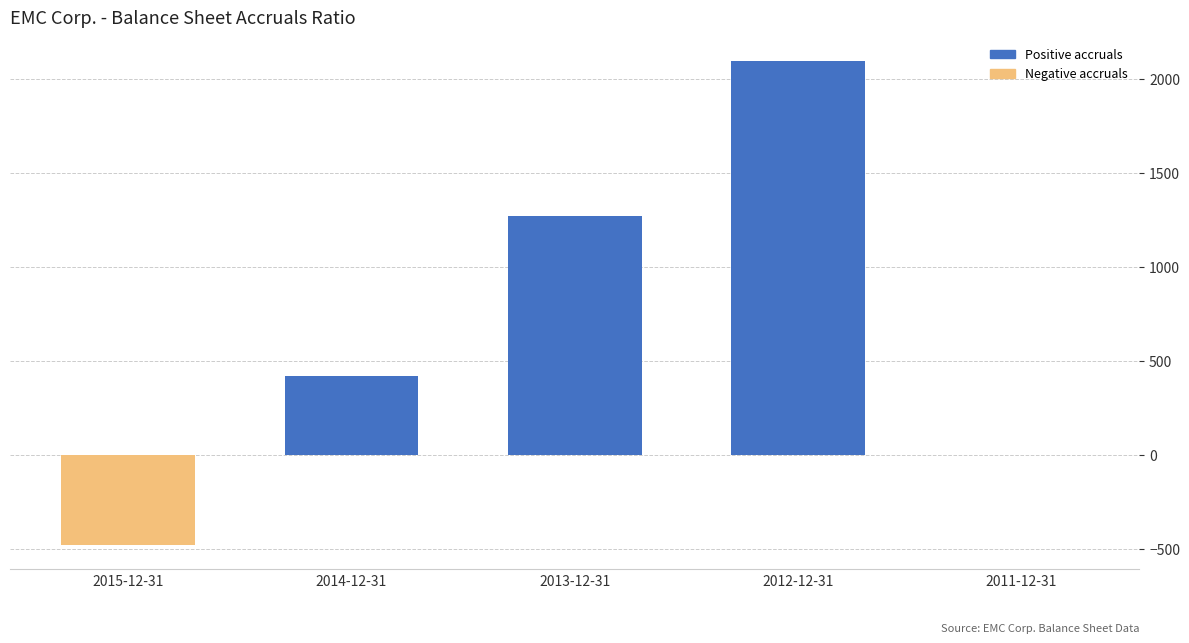

Reading left to right, transcribe all the data shown in this chart.

2015-12-31=-481	2014-12-31=418	2013-12-31=1272	2012-12-31=2095	2011-12-31=0